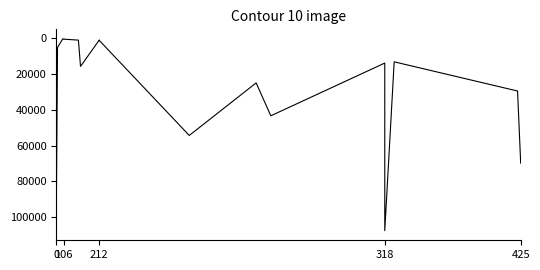

How many interior local peaks (higher than both neighbors) does the data have?

4